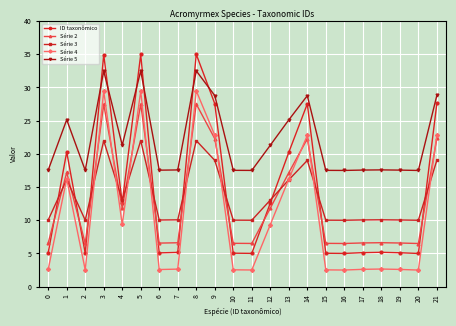

The ID taxonômico series shows 2.3 at 15. True or false?

False